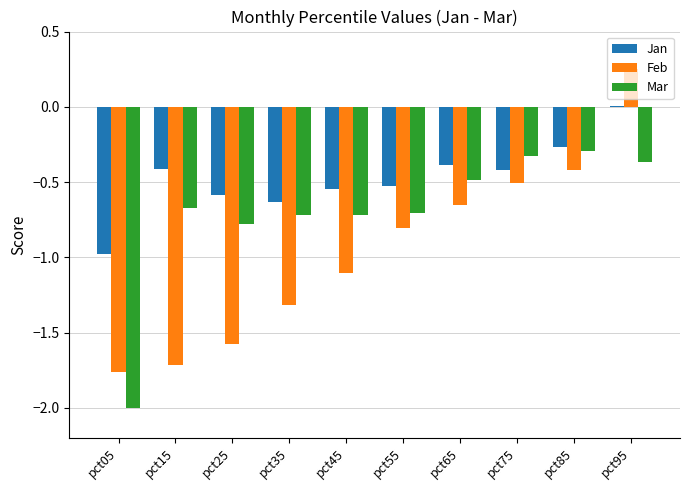

What is the sum of the Mar values at pct45 and pct95?

-1.1